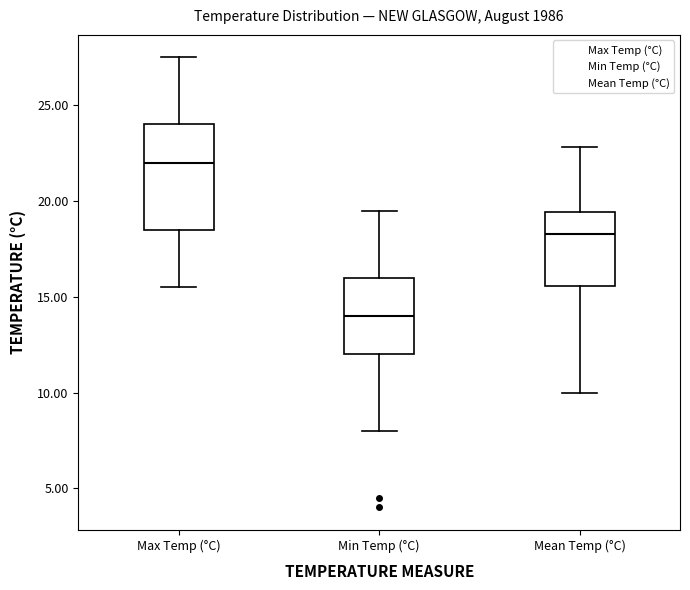

Comparing the boxes themselves (not the whiskers), which one is the tallest?

Max Temp (°C)